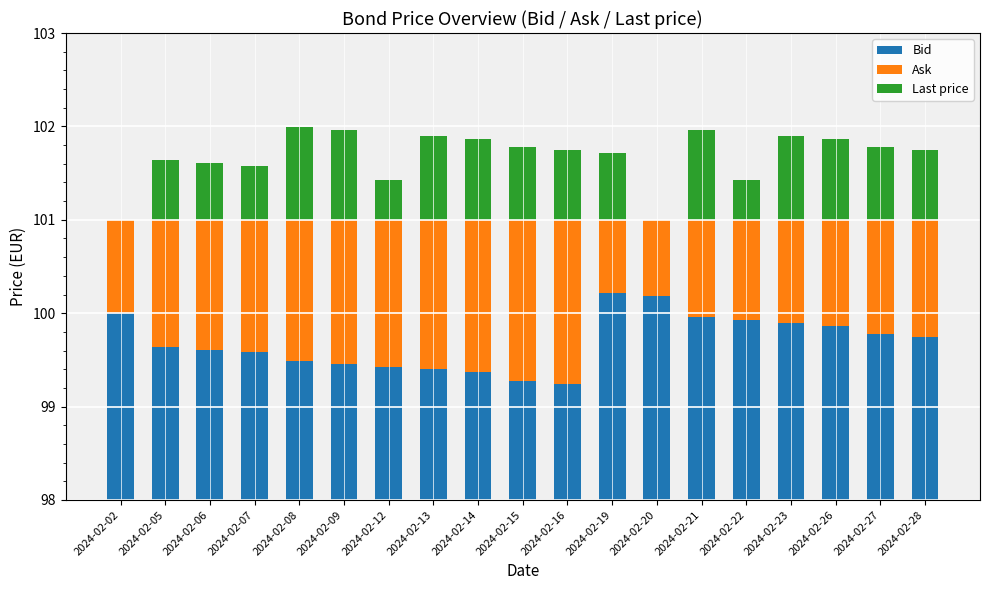

Where is Bid nearest to the value 99?

2024-02-16